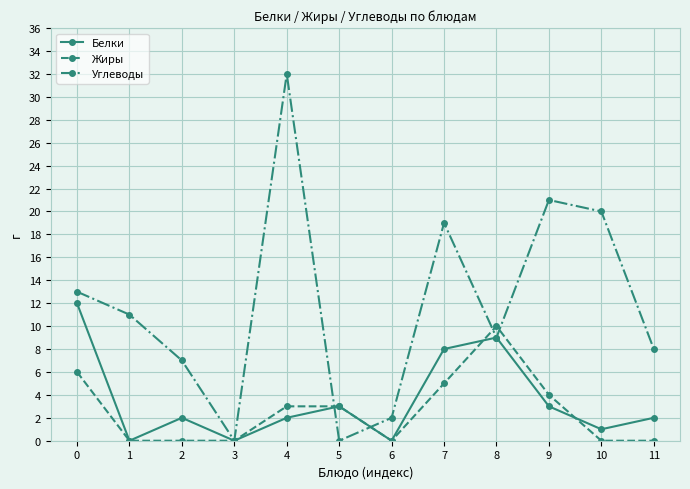

In Углеводы, how many points are higher than both neighbors (excluding endpoints)?

3